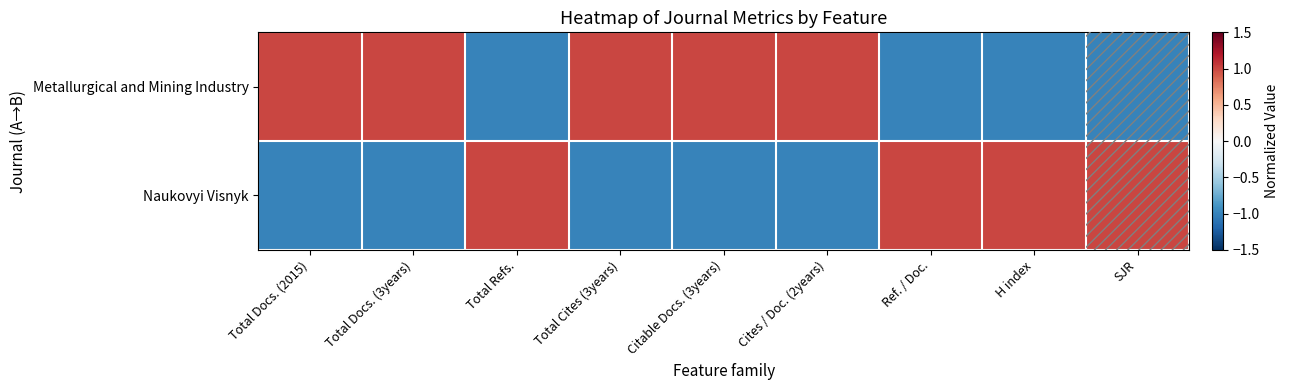

At SJR, list the series in order from smallest to largest.

Metallurgical and Mining Industry, Naukovyi Visnyk